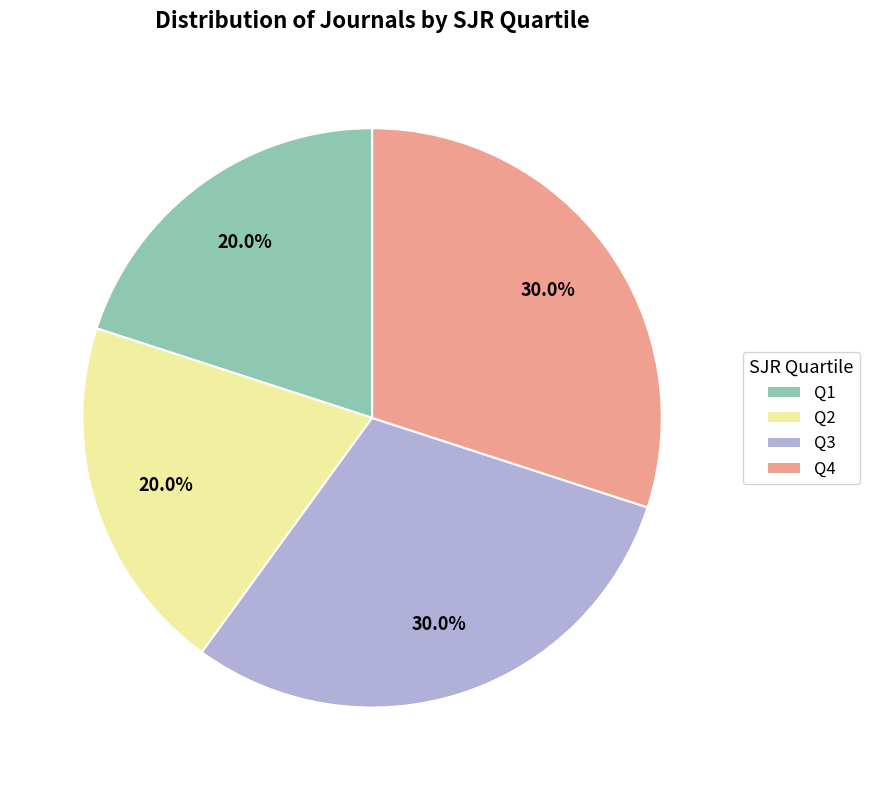

How many slices are in this pie chart?

4